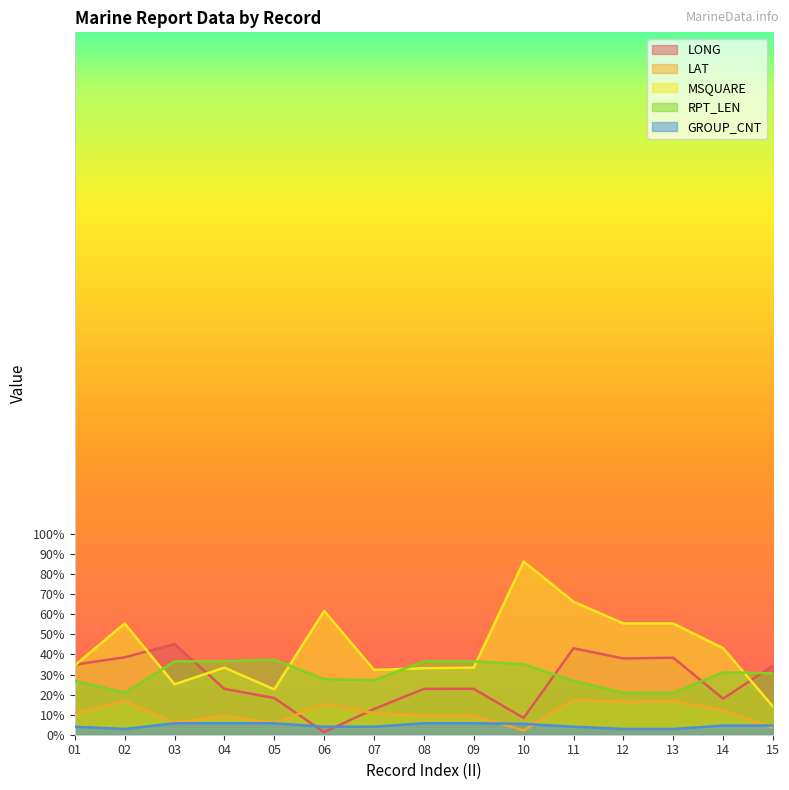

What is the sum of all RPT_LEN values?

451.7